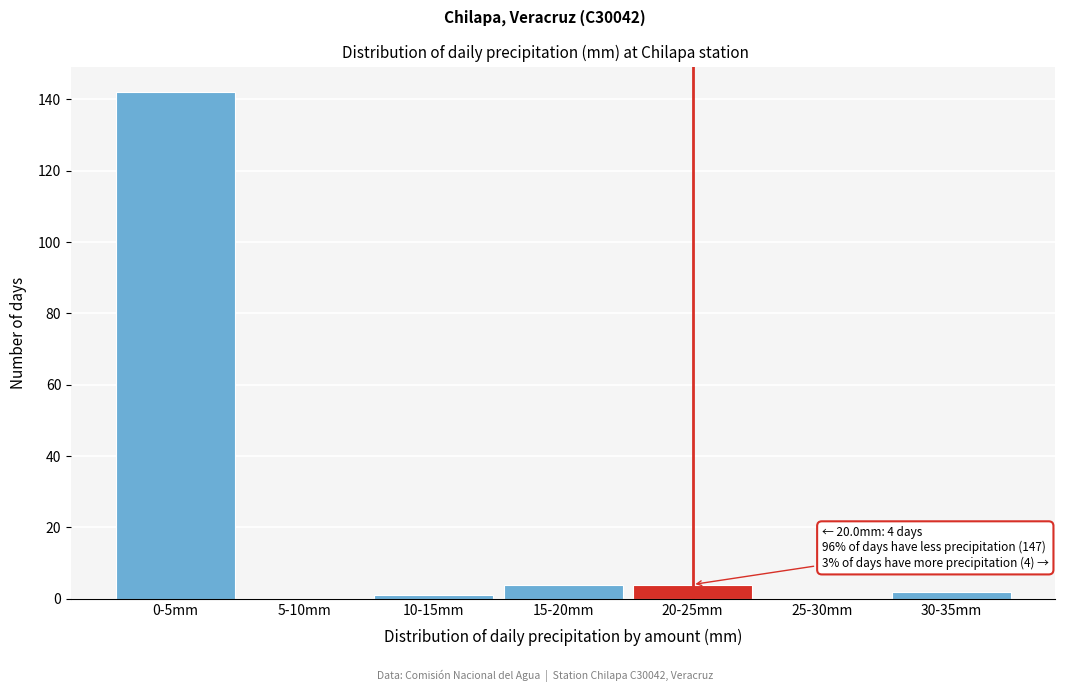

Reading left to right, what are all the values shown in this chart?

0-5mm=142	5-10mm=0	10-15mm=1	15-20mm=4	20-25mm=4	25-30mm=0	30-35mm=2